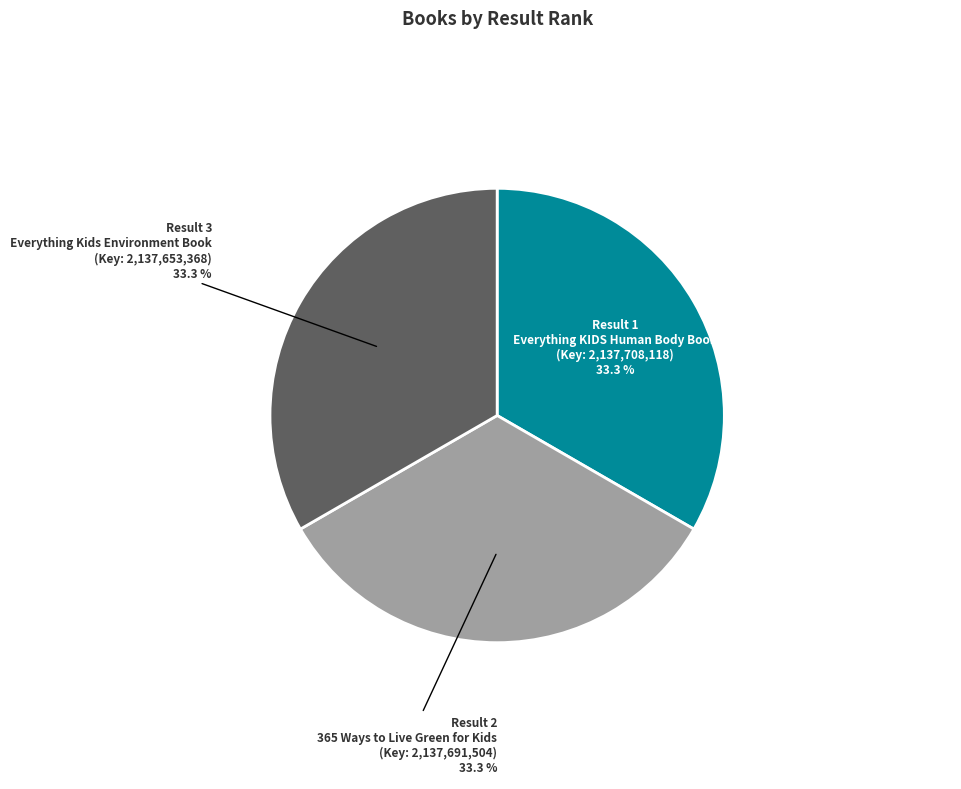

Do Result 2 and Result 3 together represent more than half of the pie?

Yes